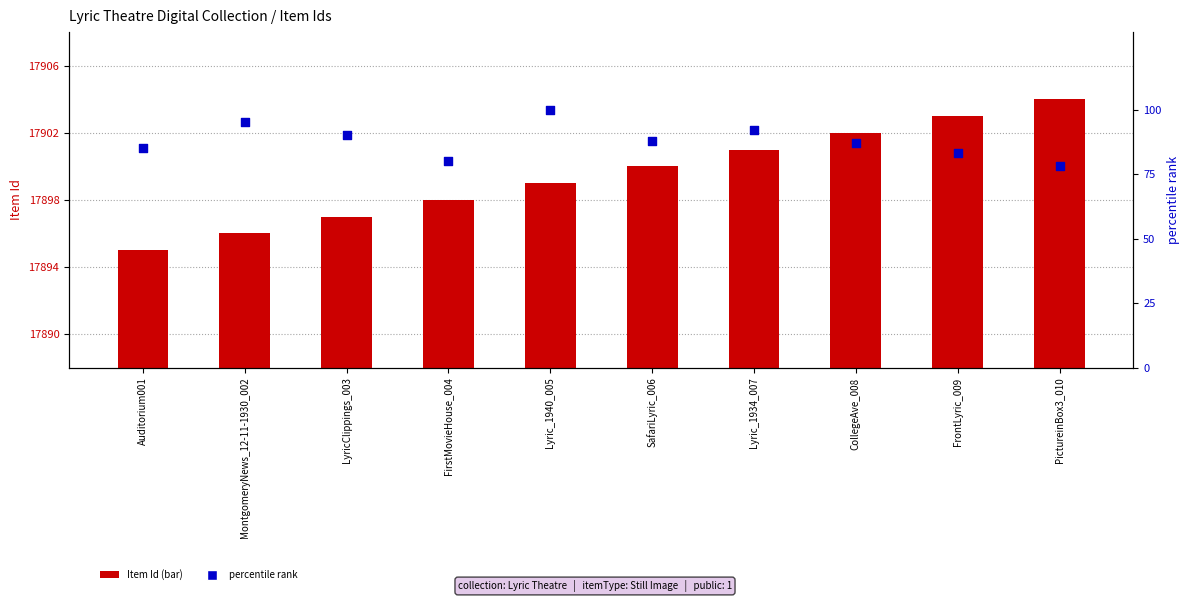

What is the total value across all series at Lyric_1934_007?

17993